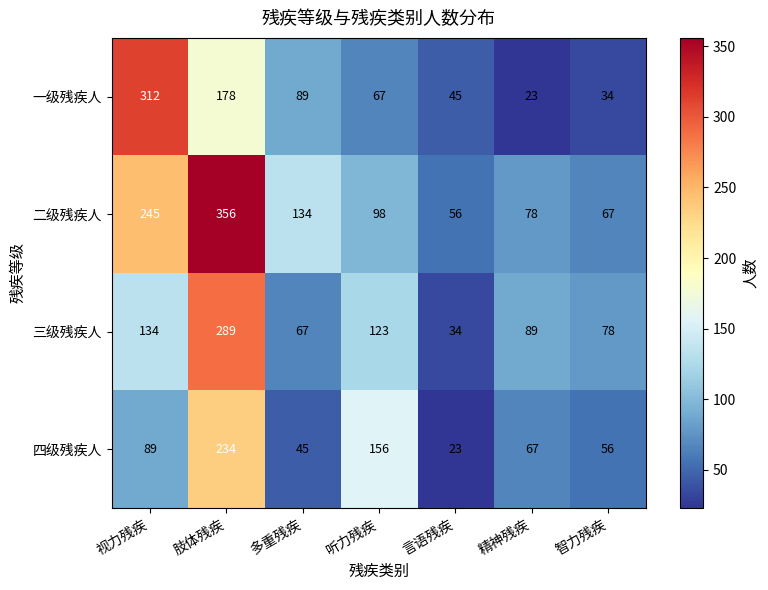

What is the sum of the 四级残疾人 values at 精神残疾 and 多重残疾?

112